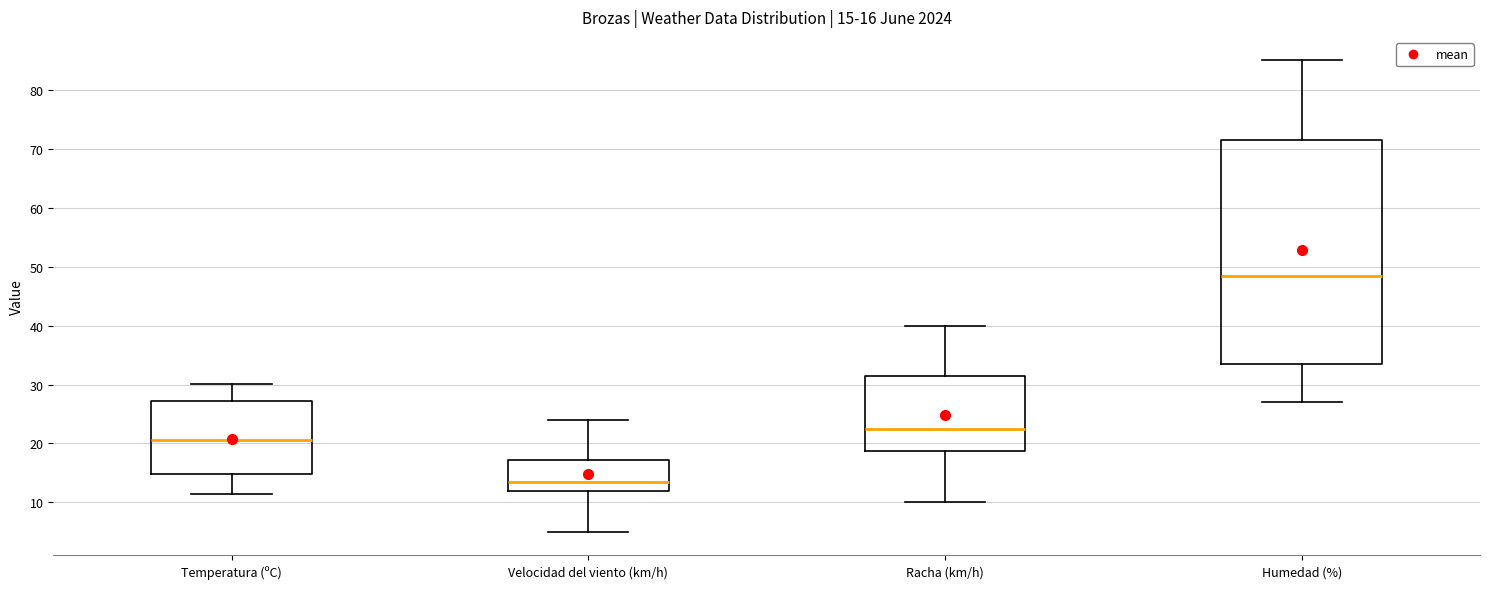

Which box is the tallest, from its lower edge to its upper edge?

Humedad (%)